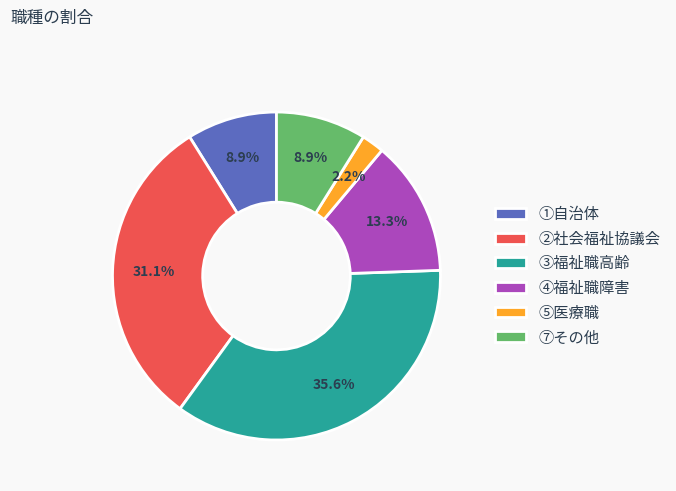

What is the ratio of the value at ④福祉職障害 to the value at ③福祉職高齢?

0.4